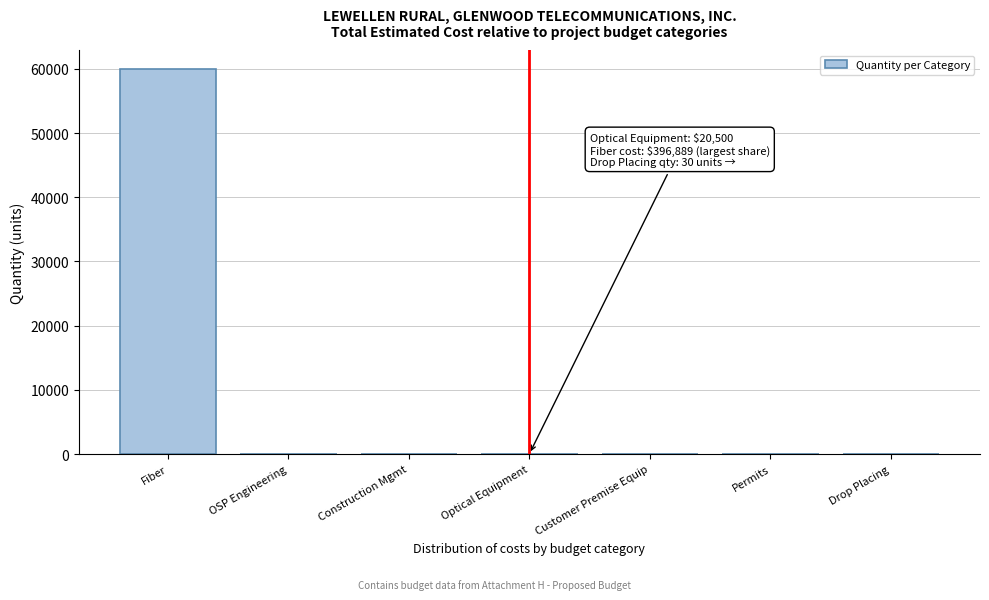

What is the sum of all values?

59989